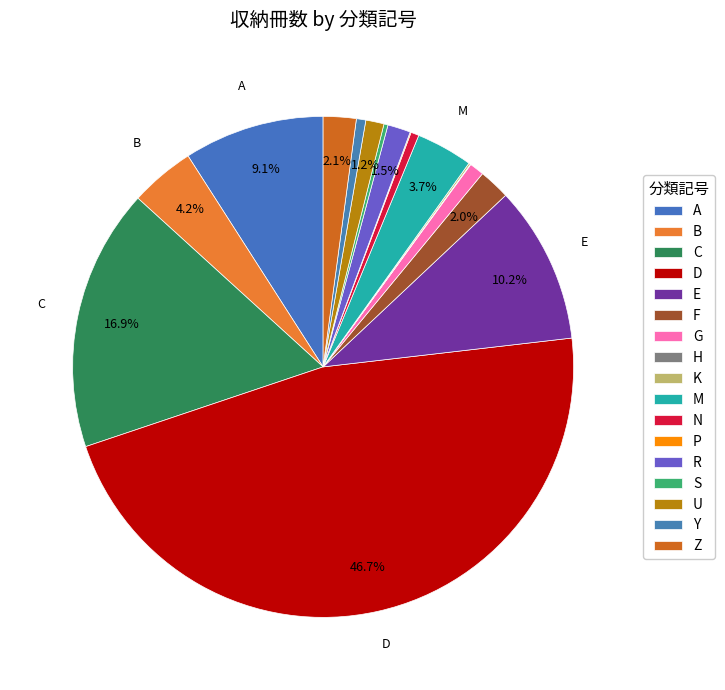

To the nearest percent, what percentage of the pie is G?

1%